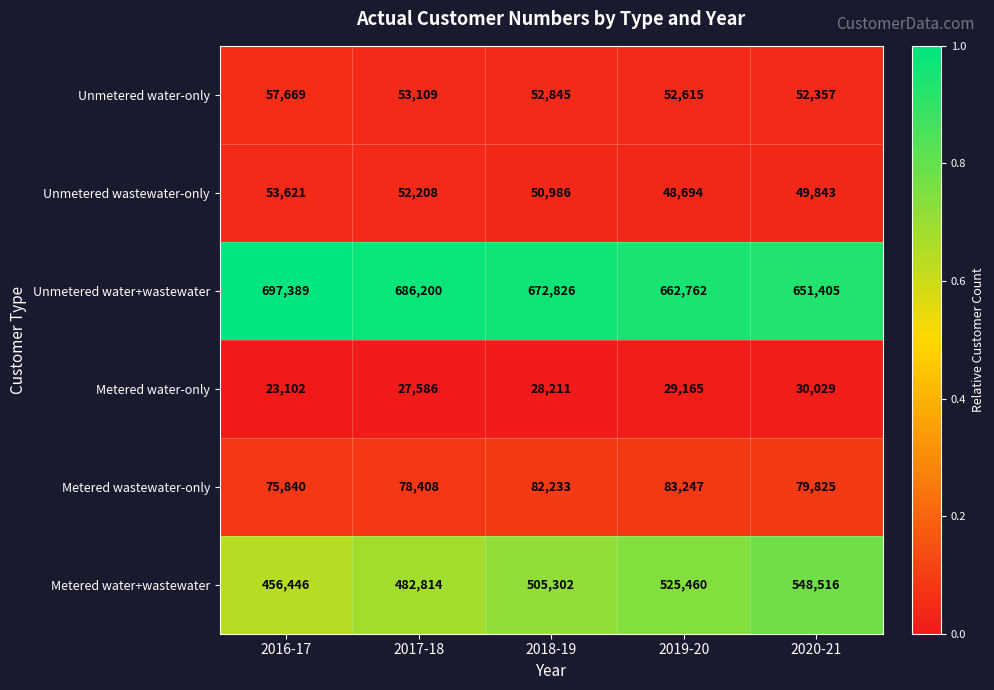

The Unmetered wastewater-only series shows 50986 at 2018-19. True or false?

True